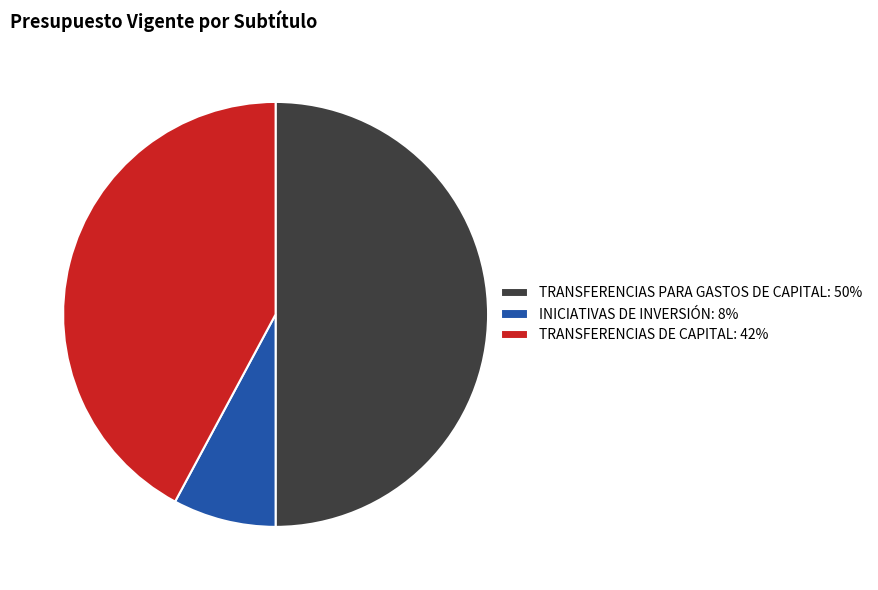

Does INICIATIVAS DE INVERSIÓN: 8% account for over 50% of the chart?

No